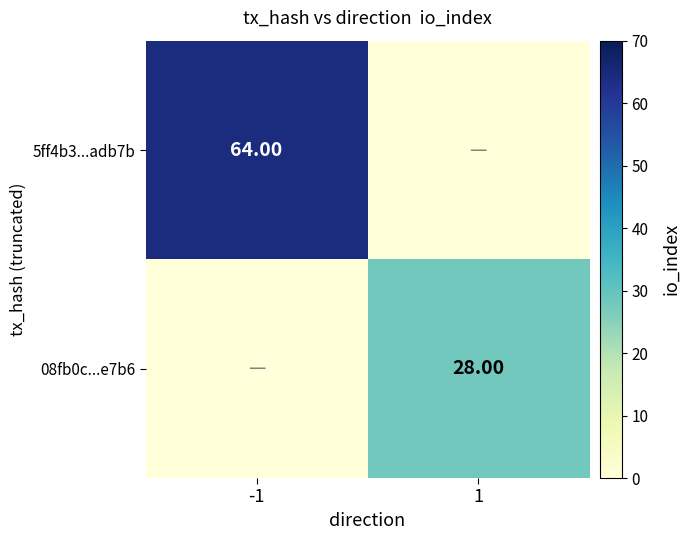

At which category is the sum across all series the highest?

-1